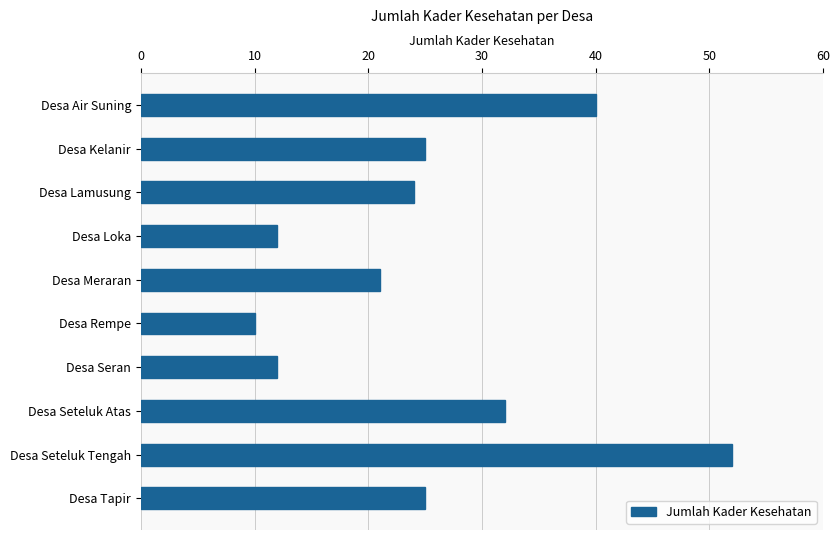

What is the label of the 6th bar from the top?

Desa Rempe